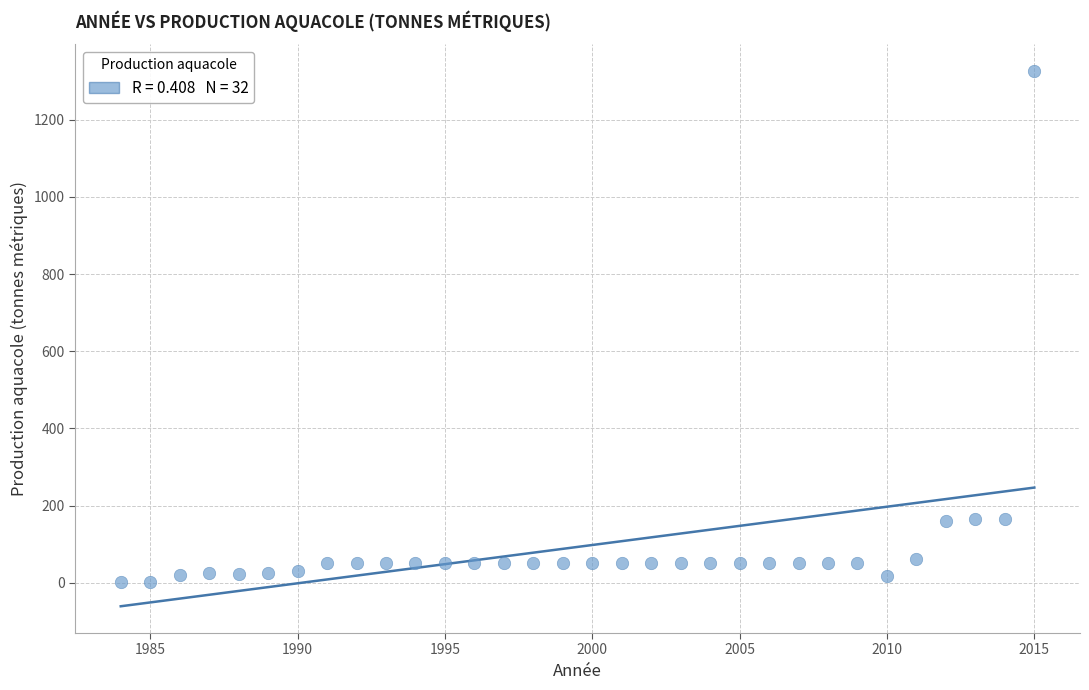

What is the range of X values (max minus min)?

31.0